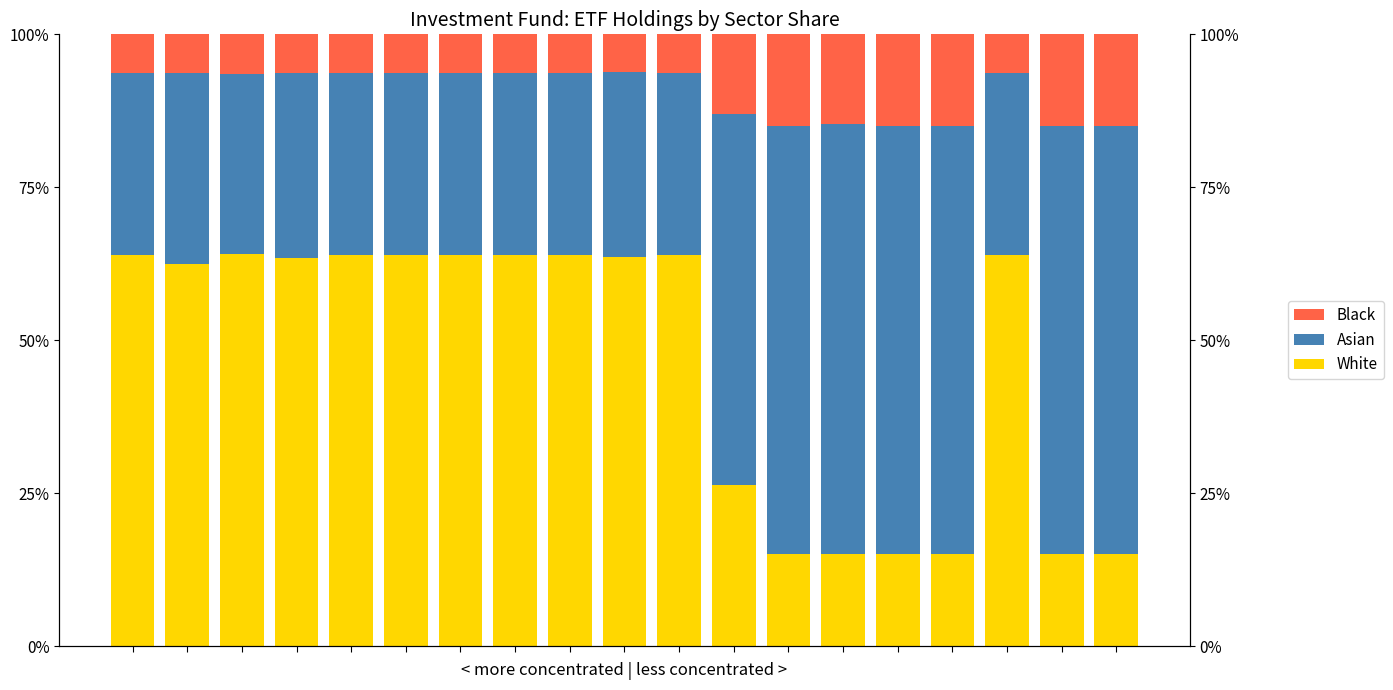

What is the lowest value of the White series?

0.2